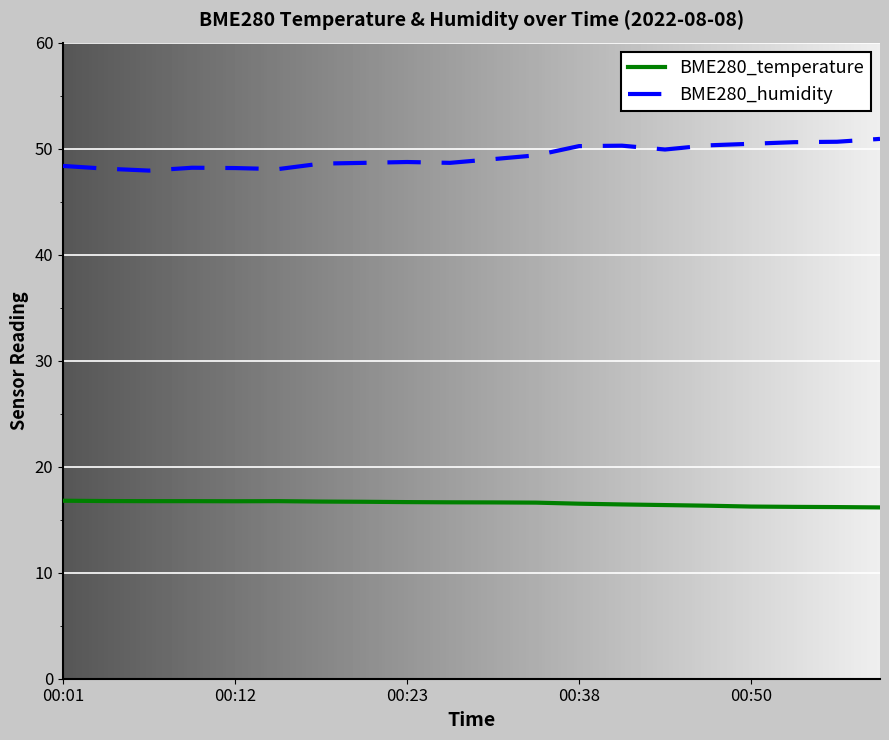

Which series has the largest total across all categories?

BME280_humidity